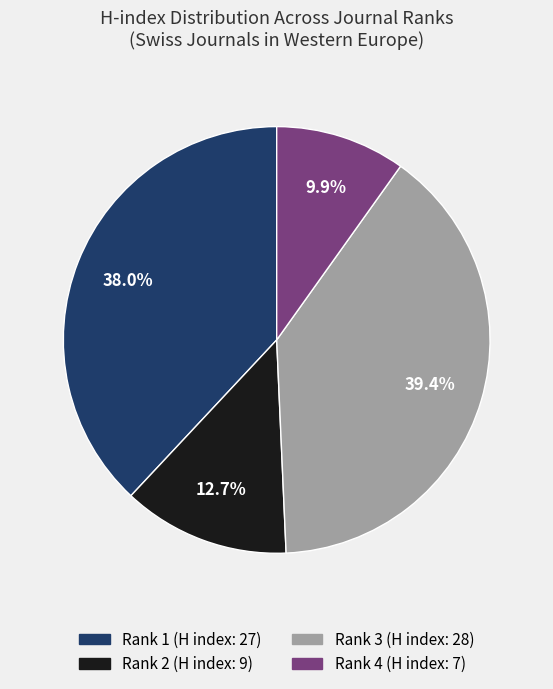

What is the total percentage of Rank 4 and Rank 3?

49.3%